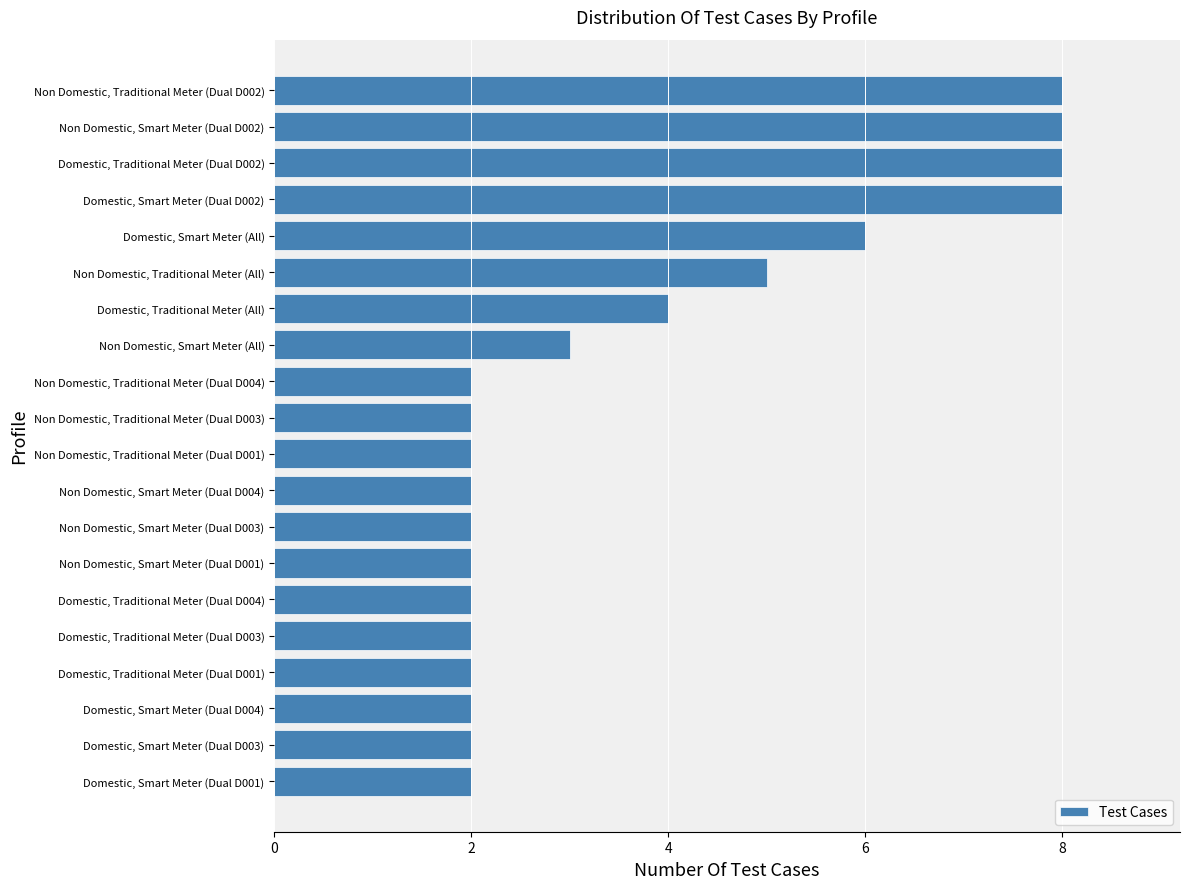

At which label is the value closest to 5?

Non Domestic, Traditional Meter (All)